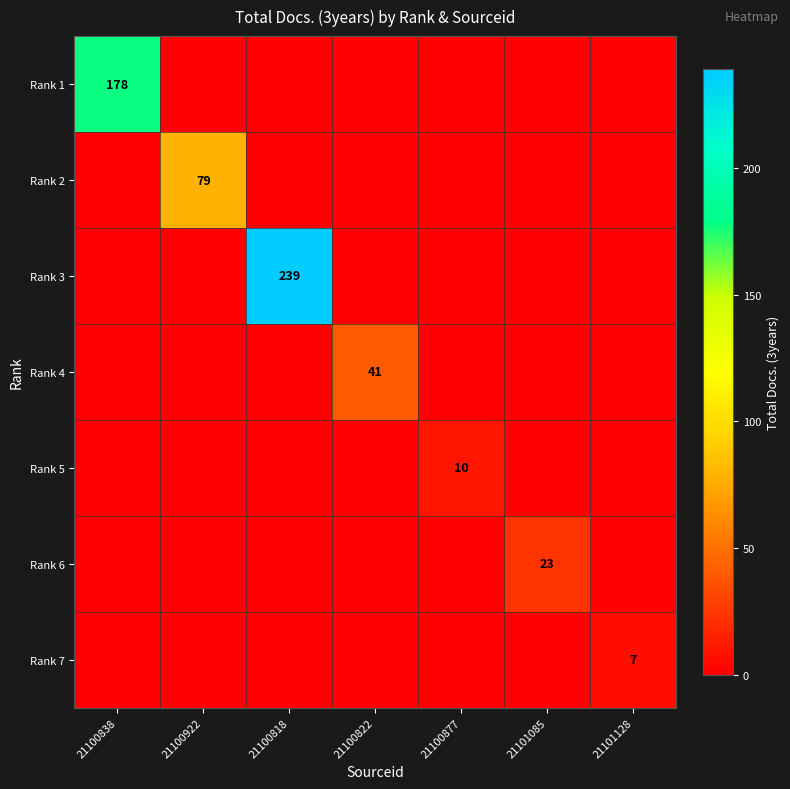

What is the average value of the Rank 2 series?

11